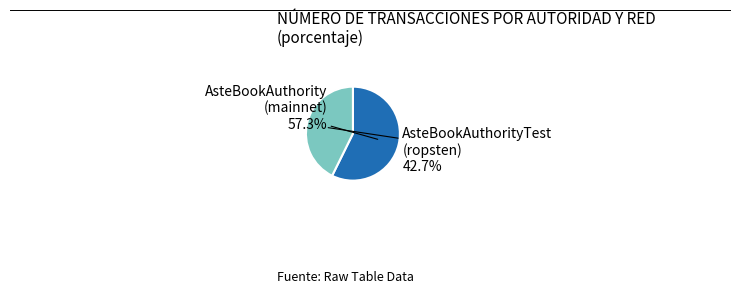

Is AsteBookAuthority (mainnet) the majority of the pie?

Yes